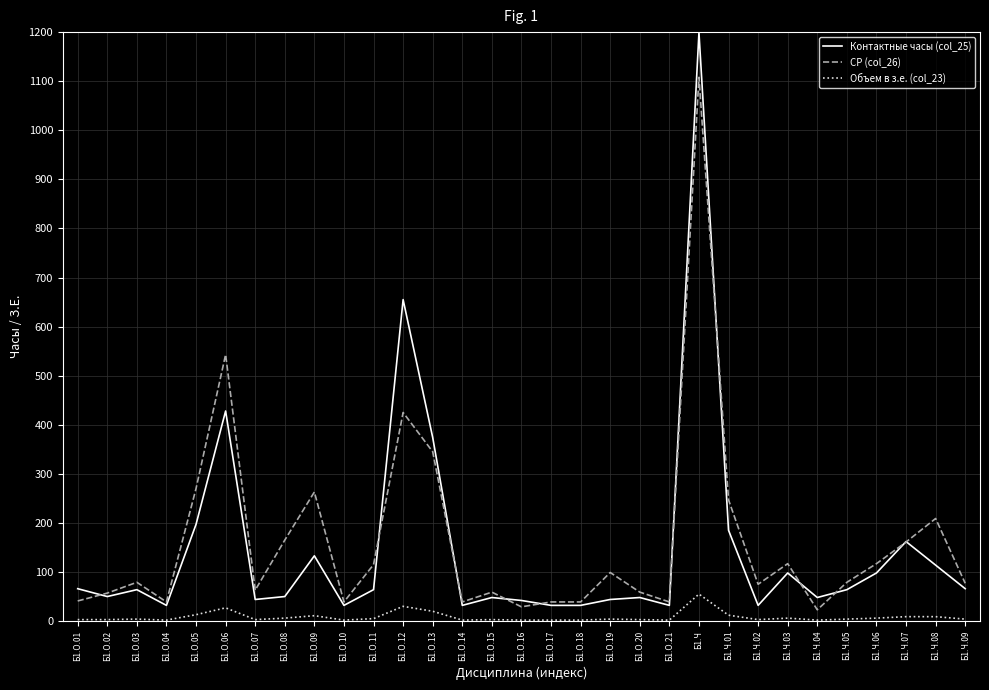

What is the smallest value displayed?

2